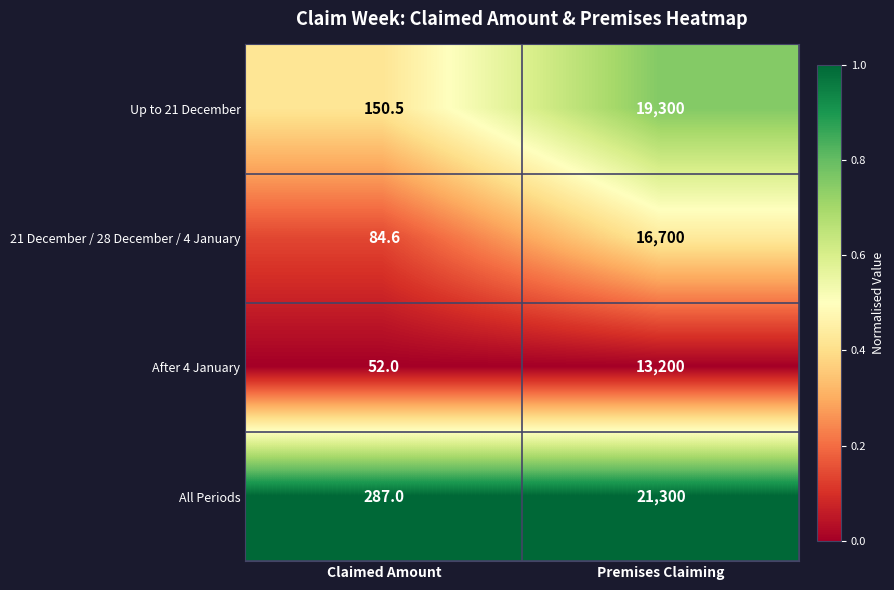

Read the All Periods value at Premises Claiming.

21300.0